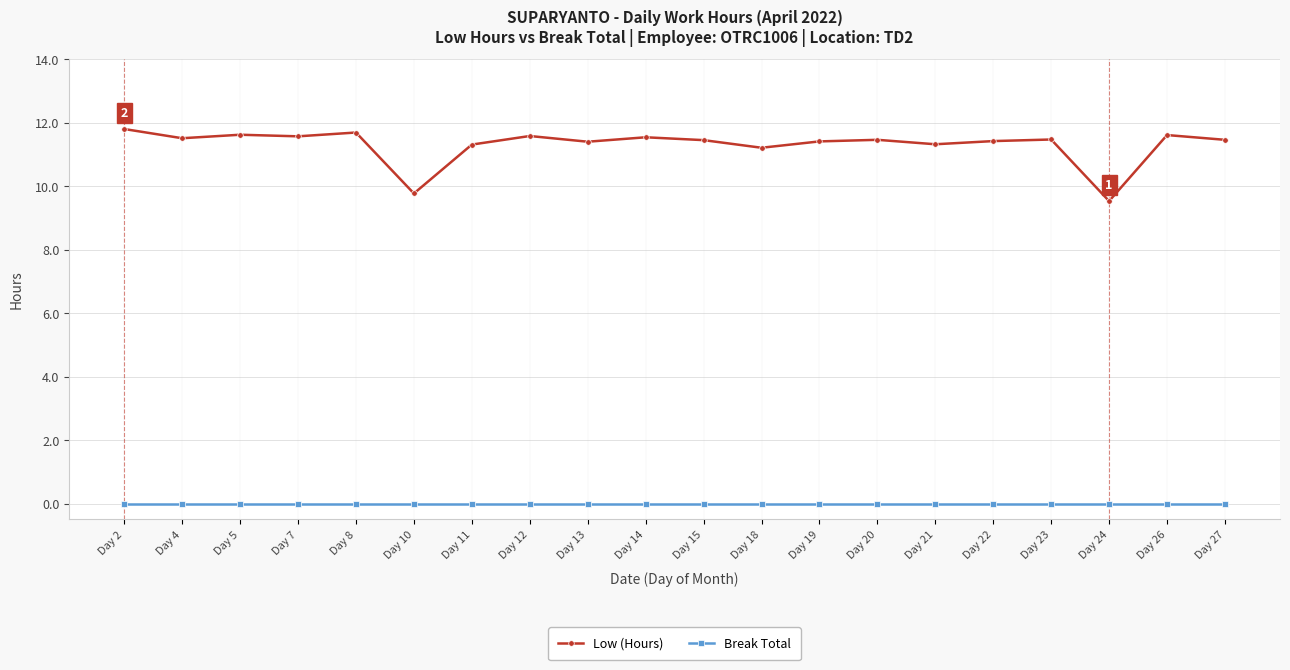

What are all the series names shown in the legend?

Low (Hours), Break Total